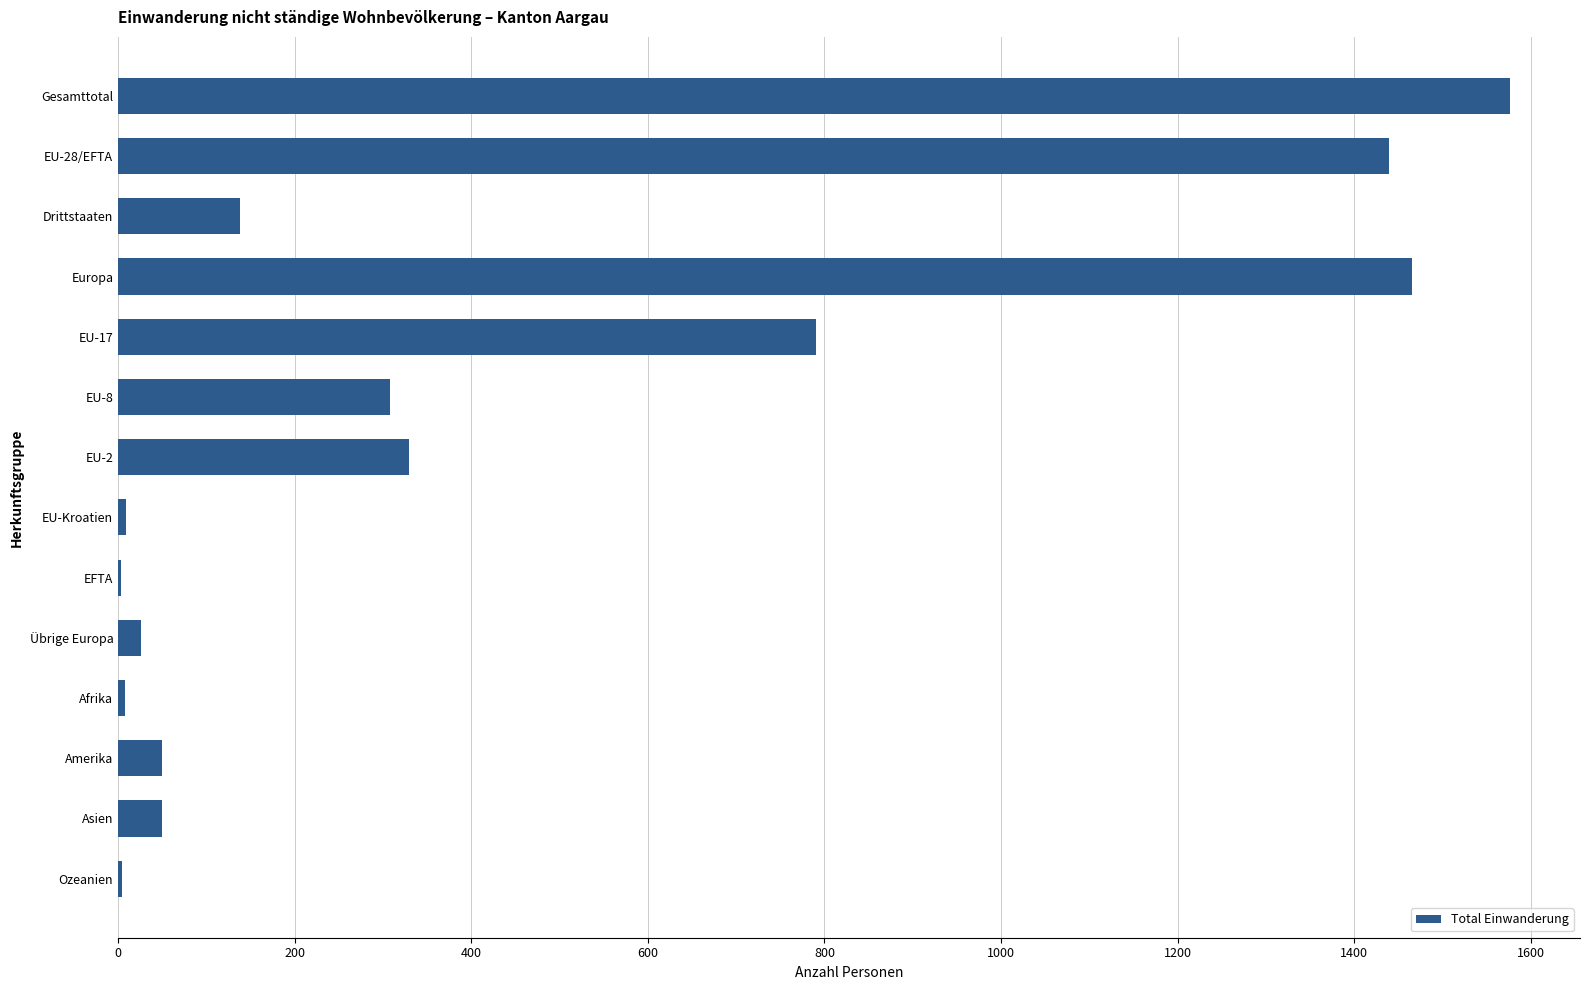

Are the bars grouped side by side (vs. stacked)?

No